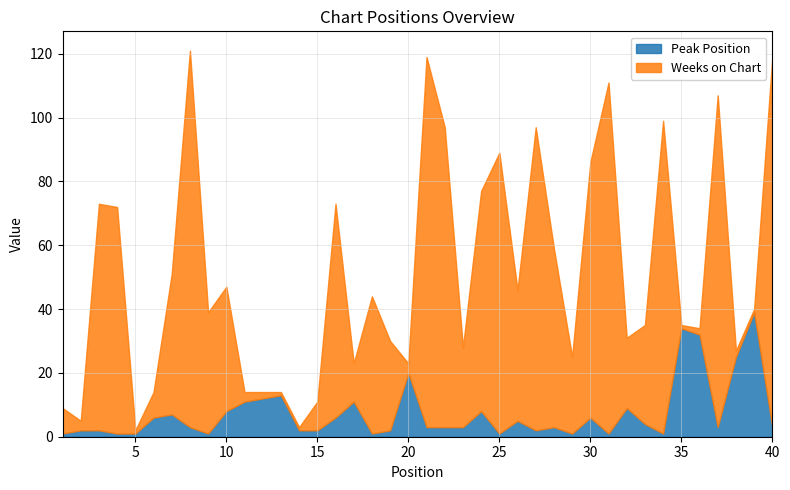

Does the chart display data point markers on the line(s)?

No